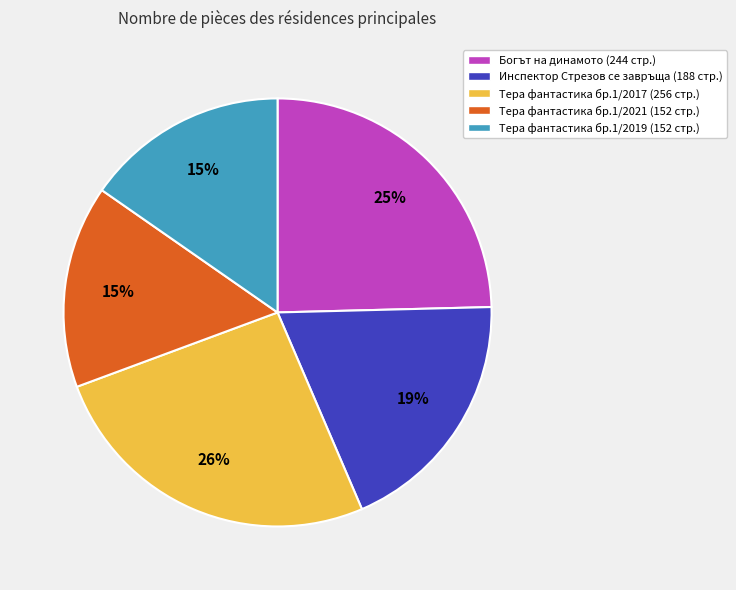

To the nearest percent, what is the average slice percentage?

20%